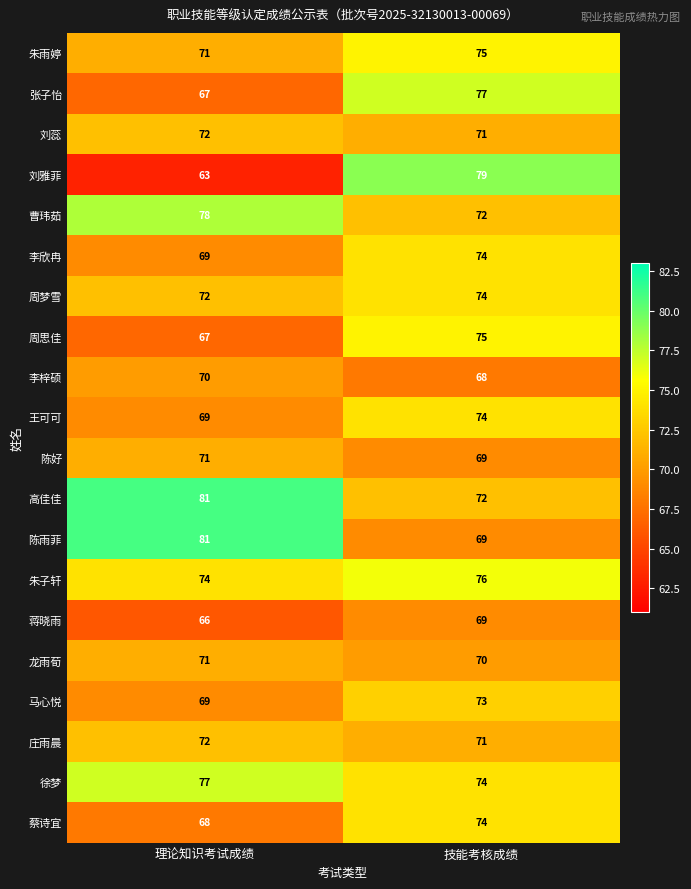

Which series changed the most between 理论知识考试成绩 and 技能考核成绩?

刘雅菲